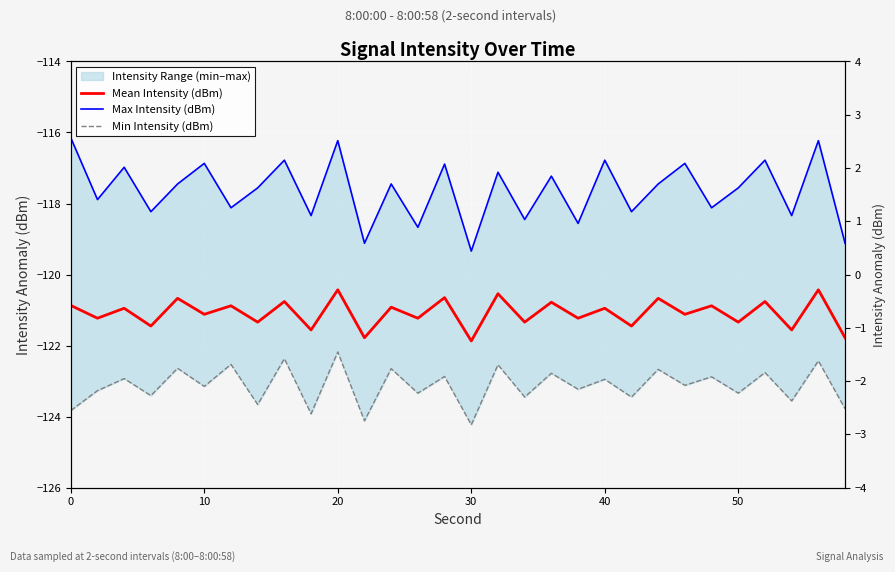

True or false: Max Intensity (dBm) and Min Intensity (dBm) cross at least once.

False